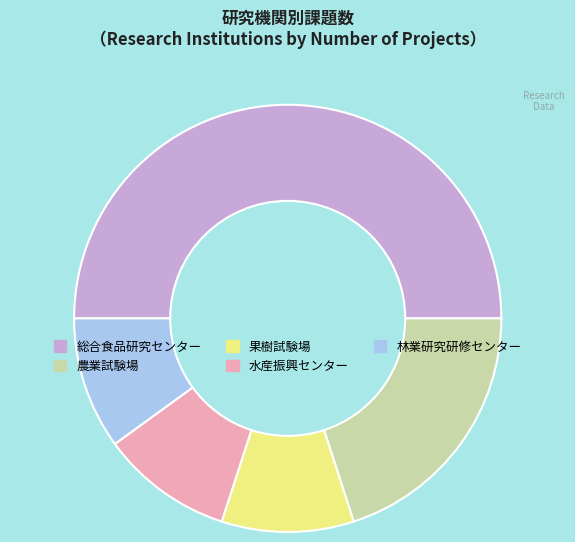

Approximately how many times larger is the value at 農業試験場 compared to 水産振興センター?

2.0